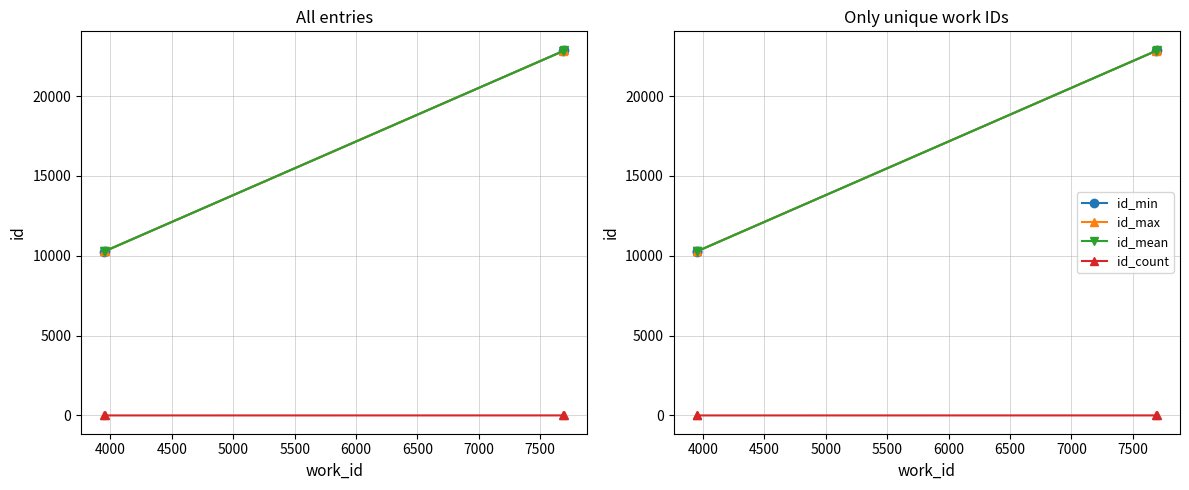

Between 4000 and 5000, which series saw the biggest shift?

id_max